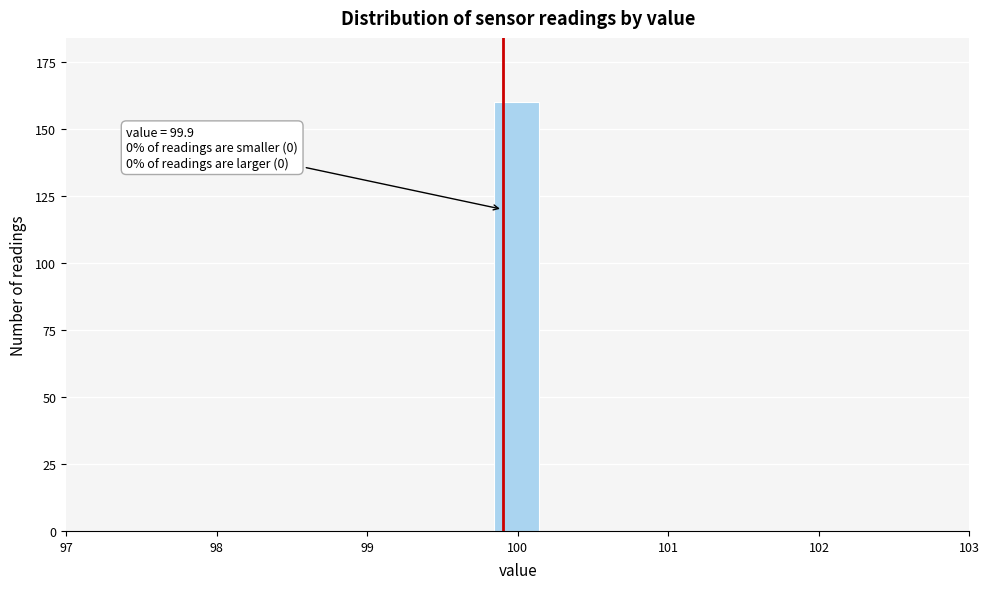

Read against the x-axis, roughly where is the centre of the tallest bar?

100.0